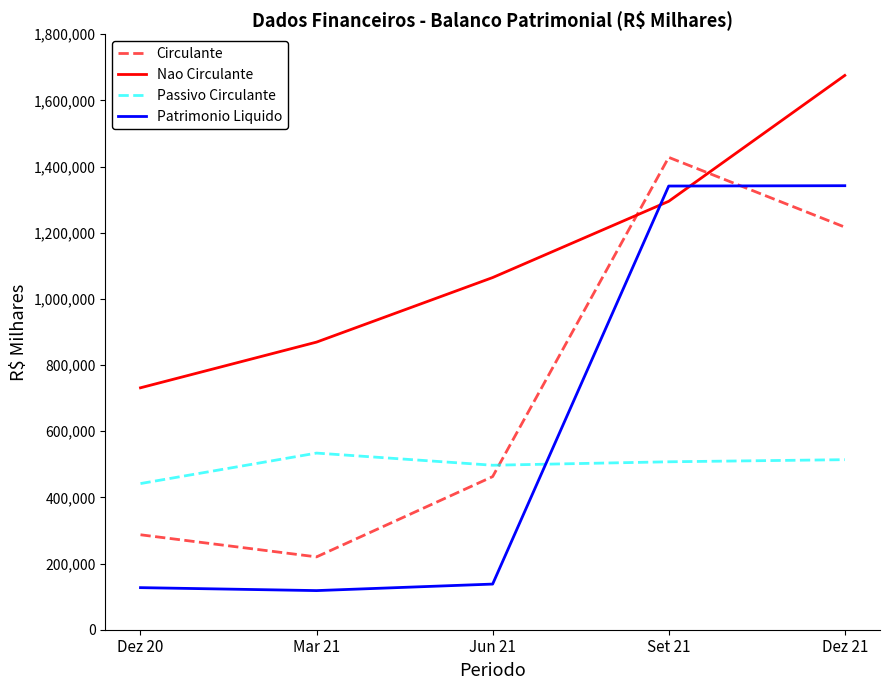

Where is Circulante nearest to the value 823975?

Jun 21